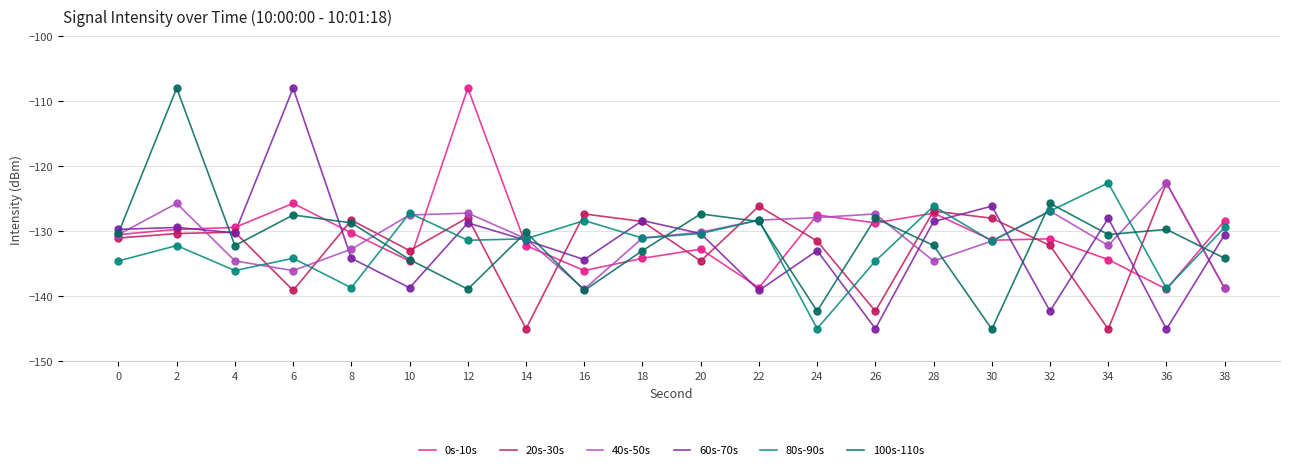

What are all the series names shown in the legend?

0s-10s, 20s-30s, 40s-50s, 60s-70s, 80s-90s, 100s-110s